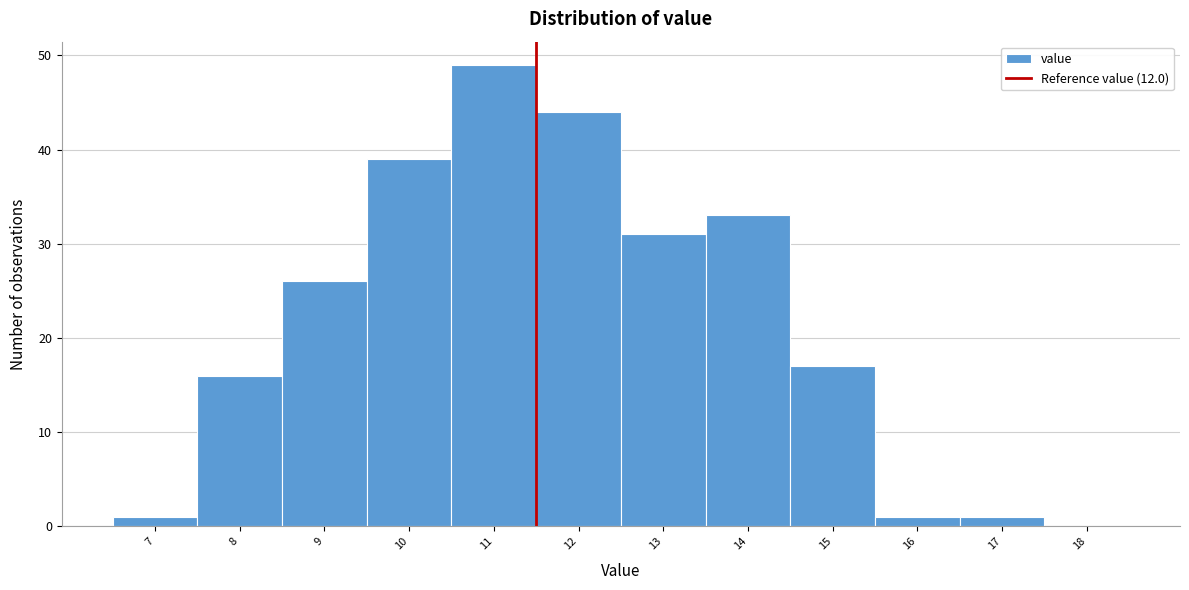

Reading left to right, transcribe all the data shown in this chart.

7=1	8=16	9=26	10=39	11=49	12=44	13=31	14=33	15=17	16=1	17=1	18=0